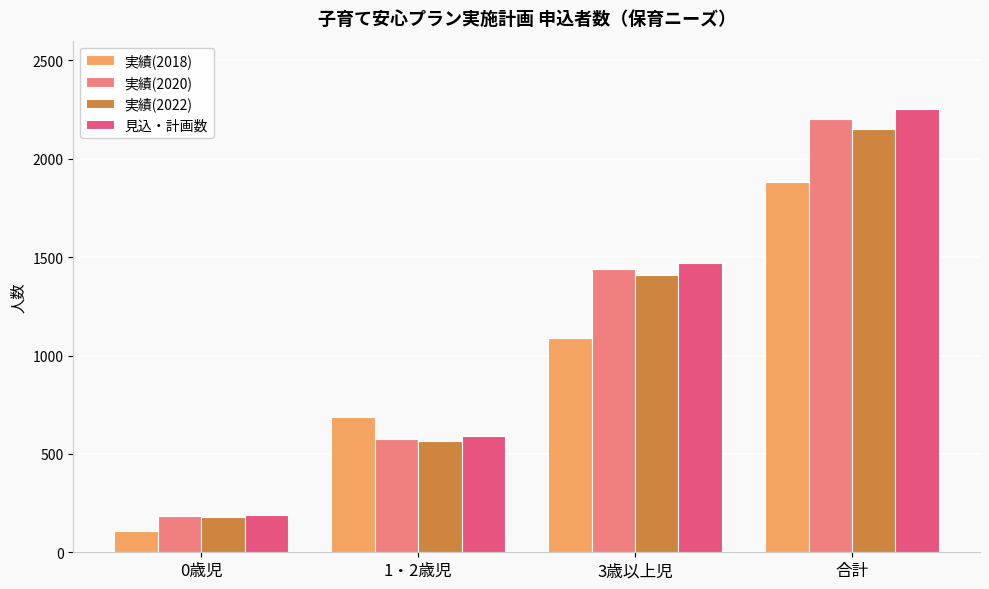

How many groups of bars are there?

4